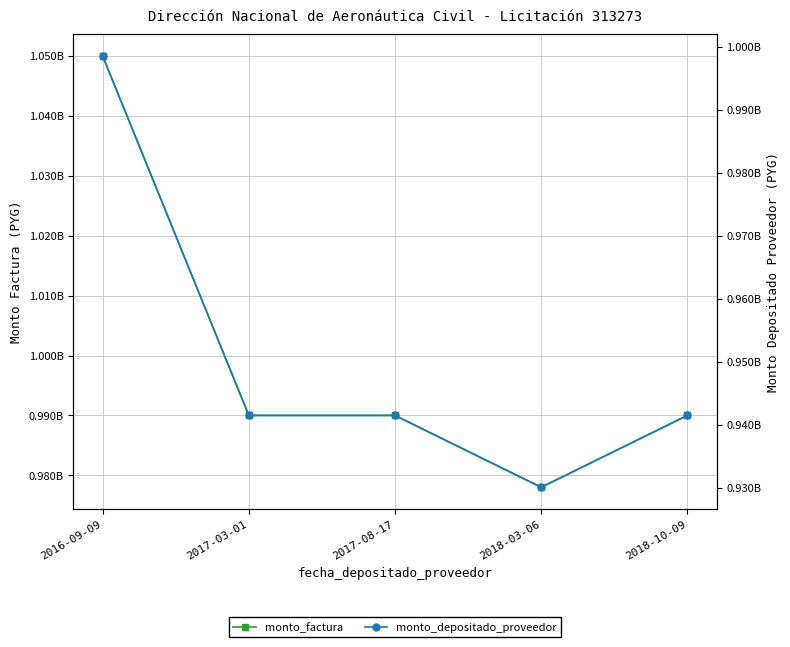

Is it true that monto_depositado_proveedor equals 582789784 at 2018-10-09?

False